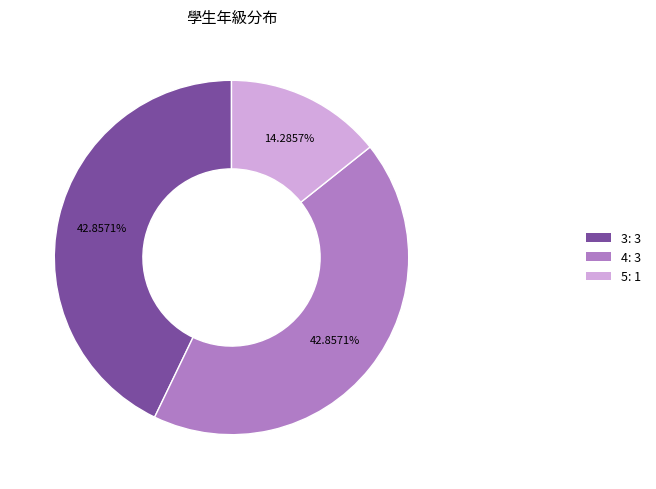

Is there any slice that represents more than half of the pie?

No